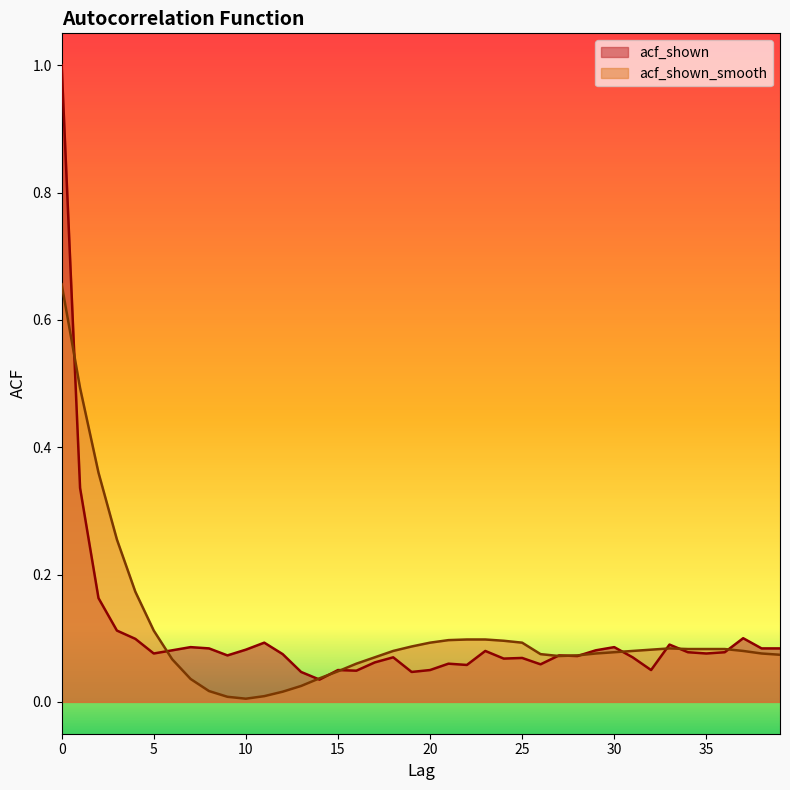

What is the difference between the maximum and minimum values in the acf_shown series?

1.0